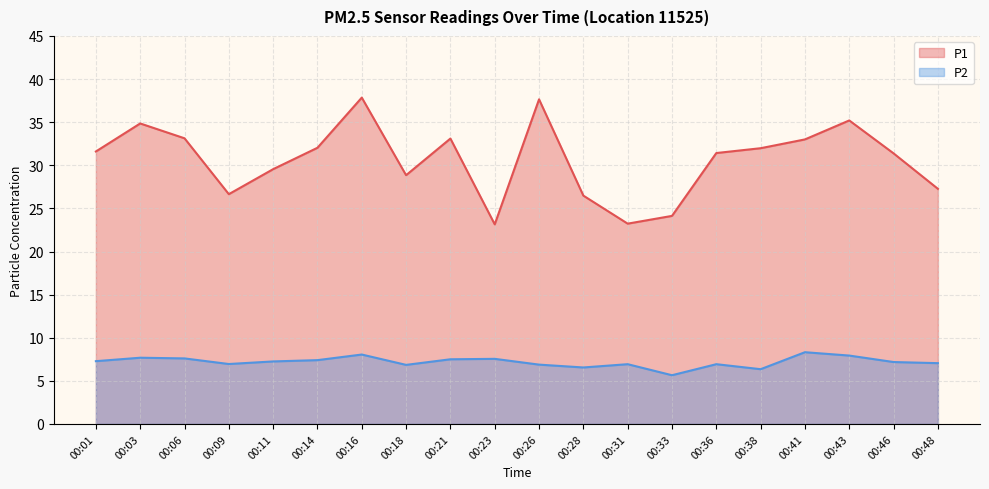

Is it true that P1 equals 7.8 at 00:11?

False